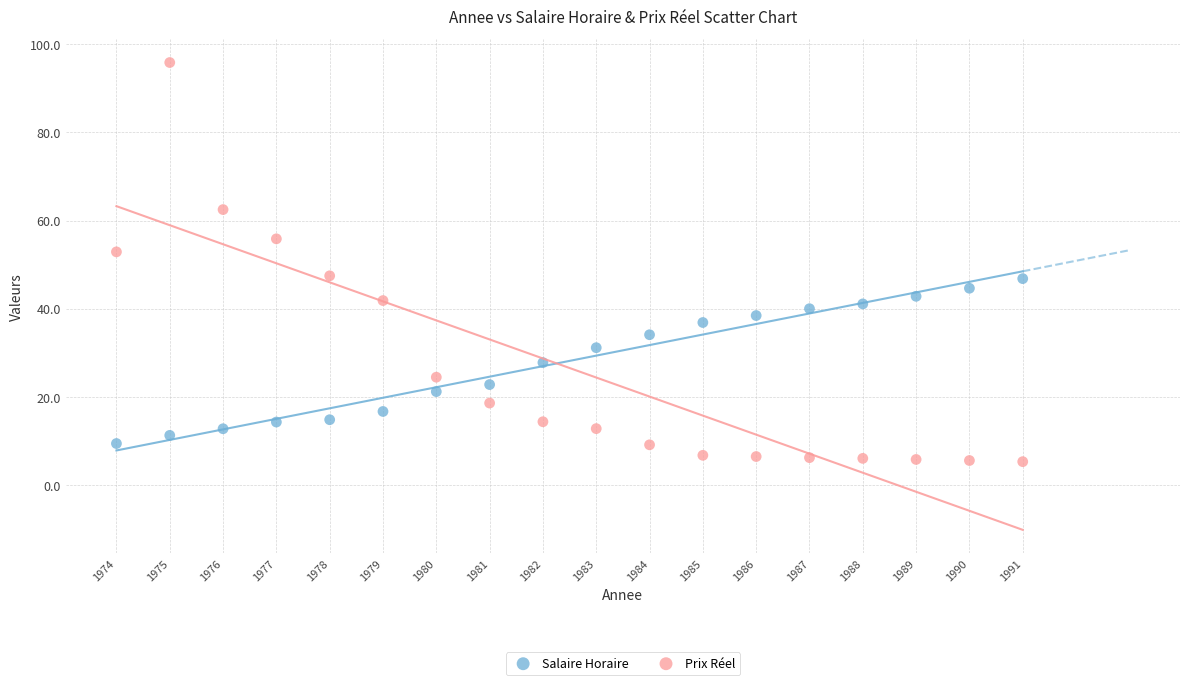

Which series contains the highest Y value?

Prix Réel